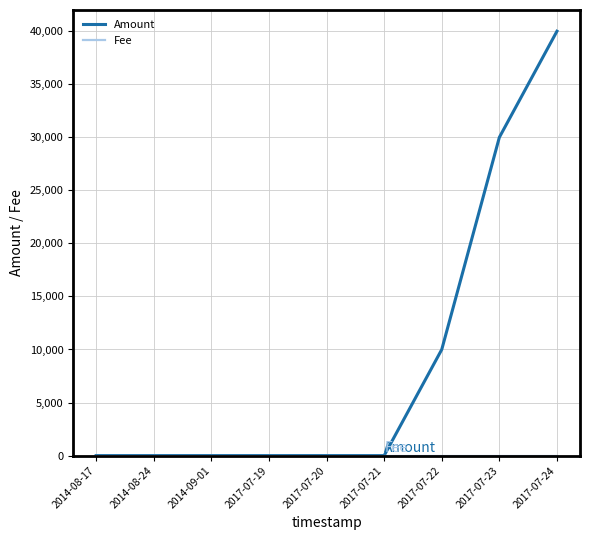

Which series has the largest total across all categories?

Amount